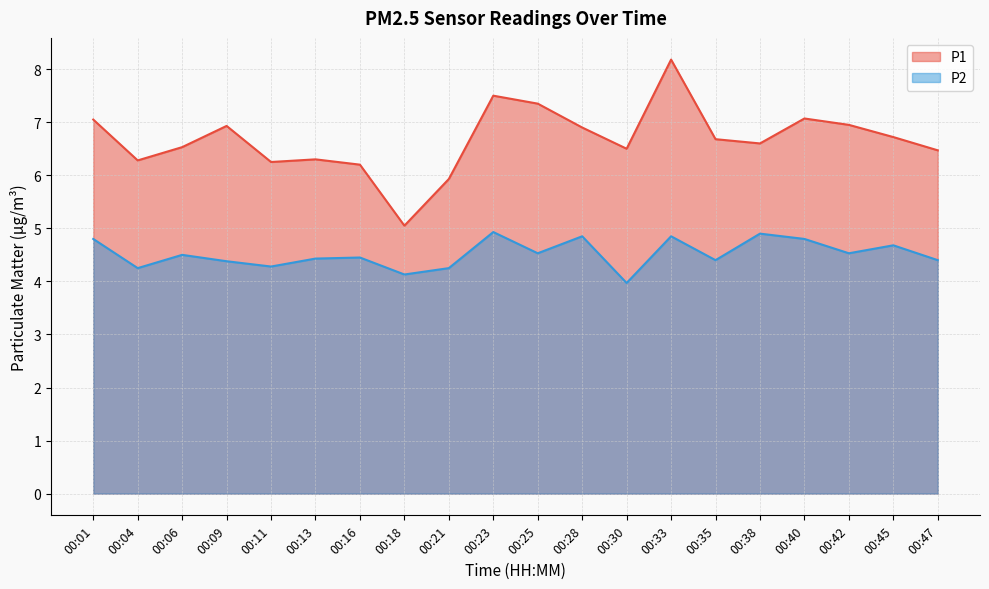

What is the value of the P1 point at the 15th from the left?

6.7